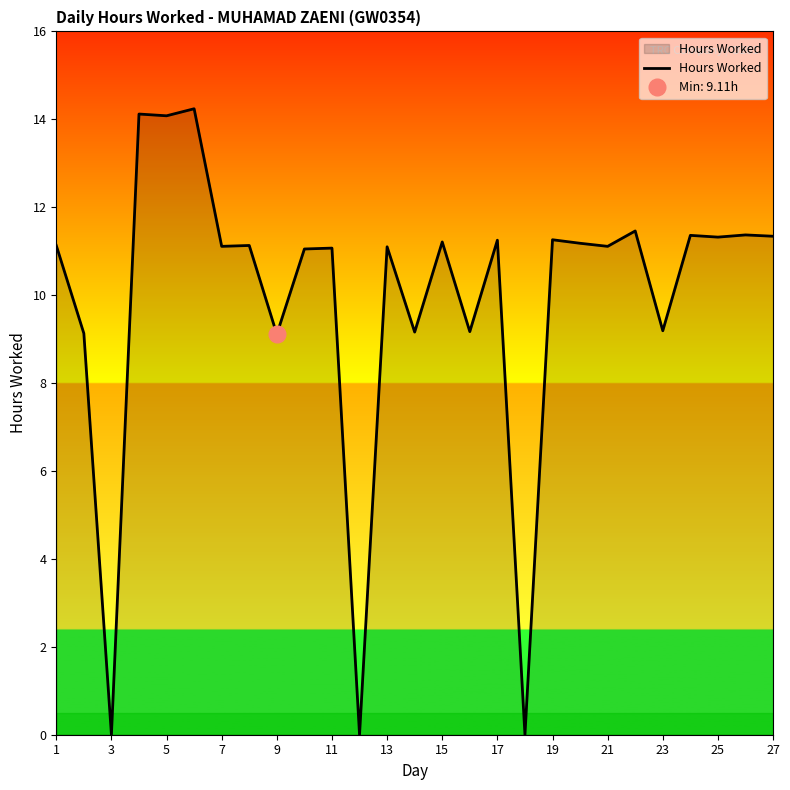

How many series are shown in this chart?

1